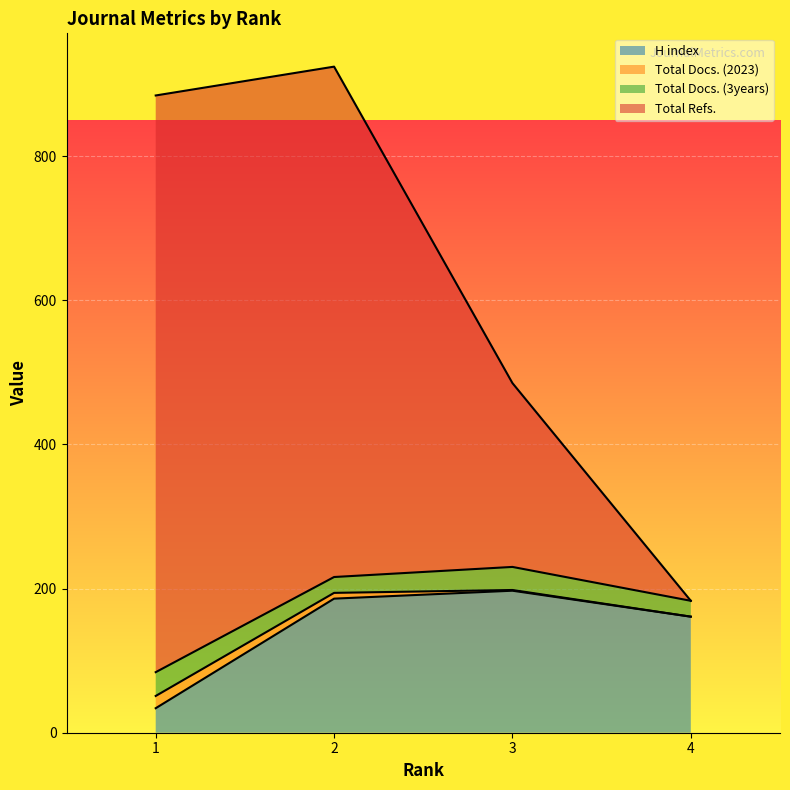

True or false: Total Refs. has a value of 884 at 1.

True